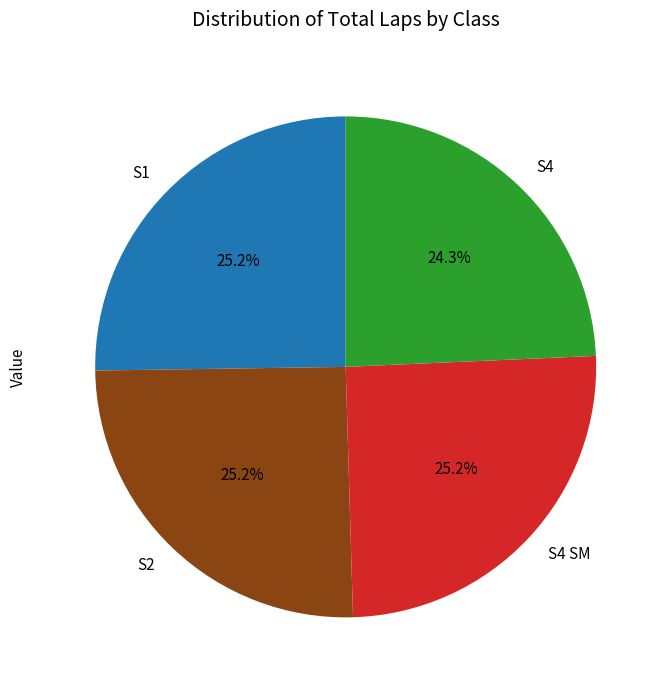

Is it true that S4 SM is 25% of the pie?

True